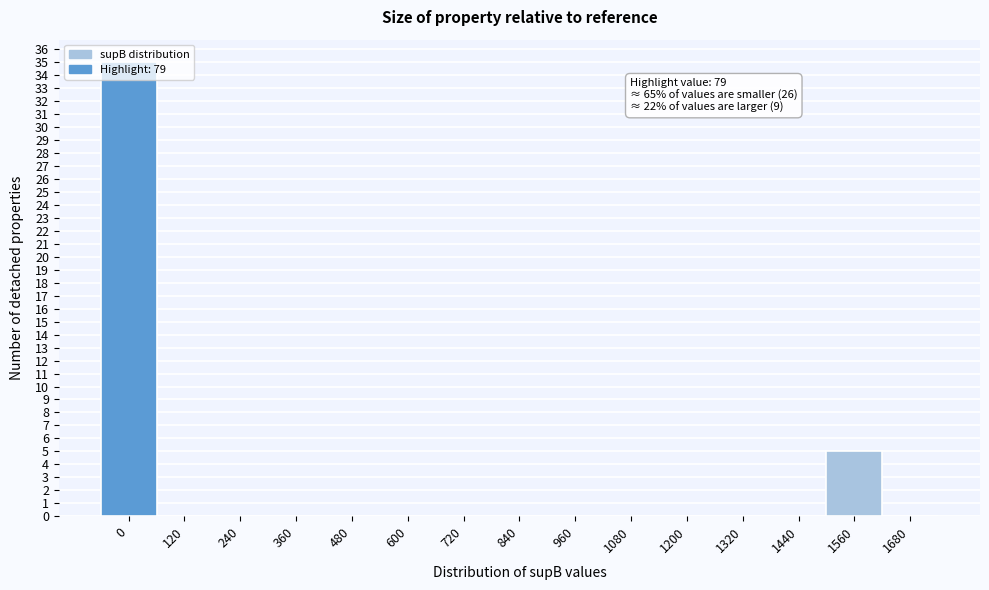

What is the sum of all values?

40